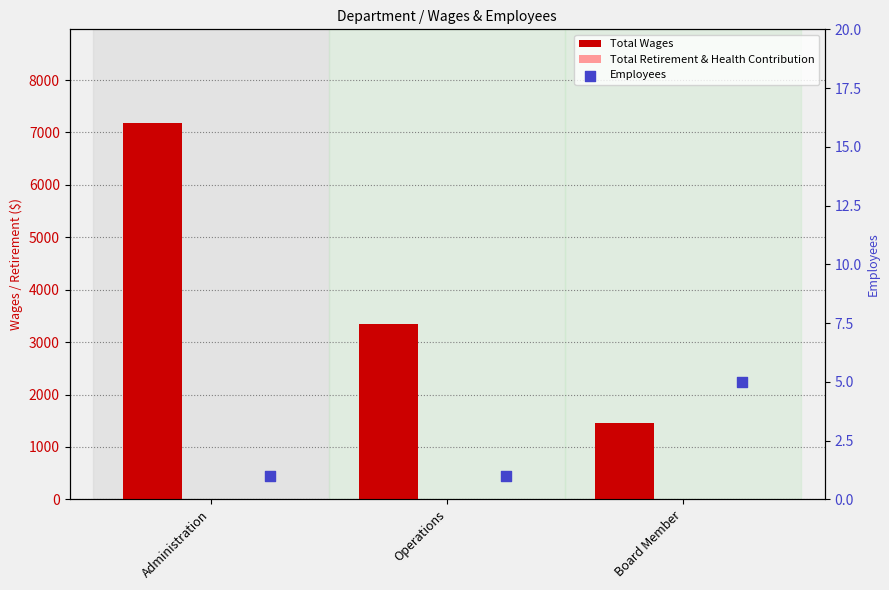

Which series has the largest Y range (max minus min)?

Total Wages